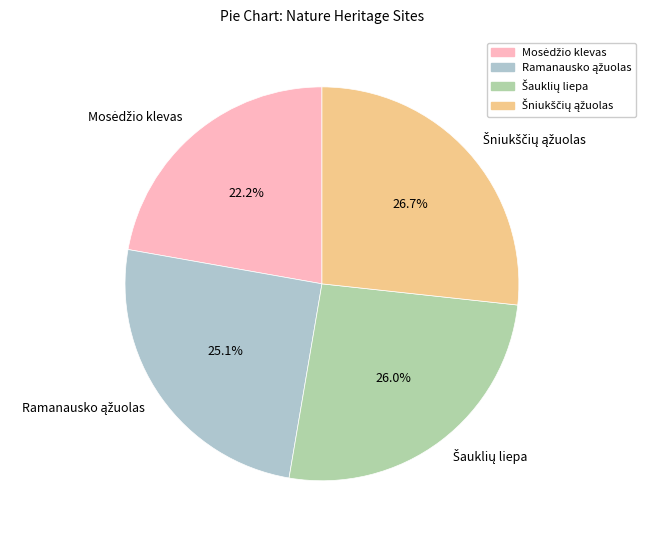

Is there any slice that represents more than half of the pie?

No